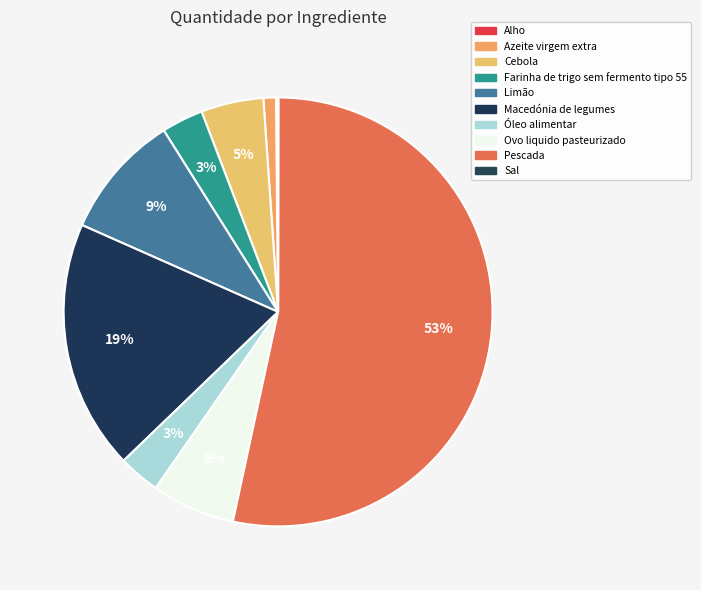

Does Pescada represent more than half of the total?

Yes